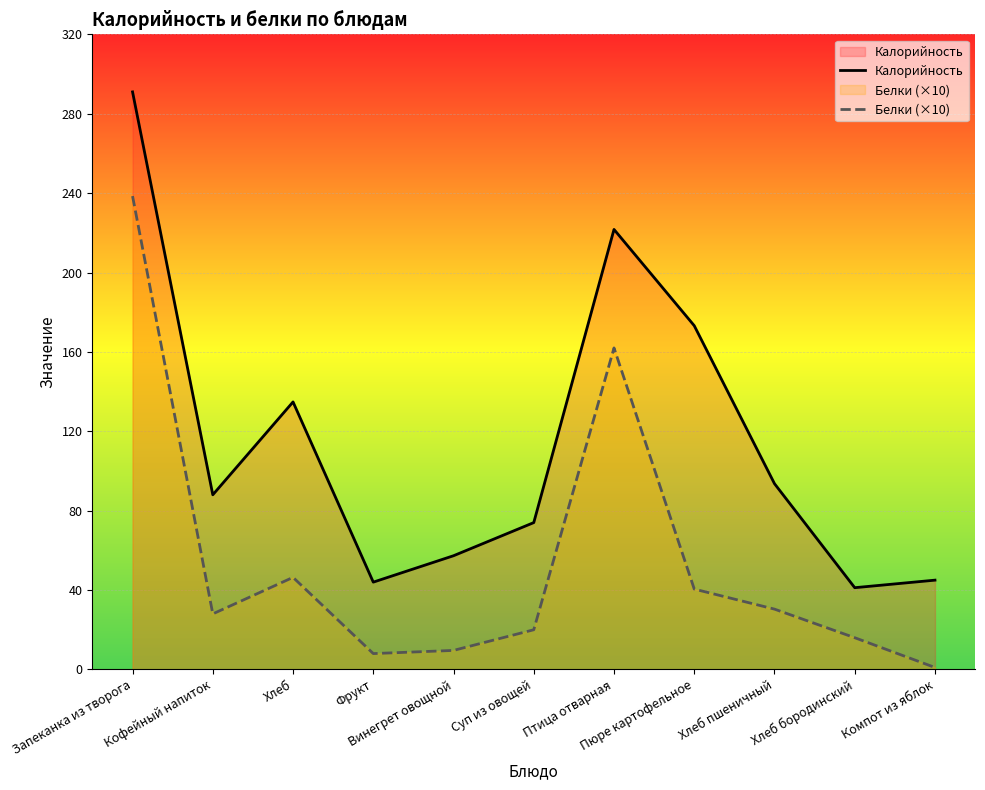

True or false: Белки (×10) and Калорийность cross at least once.

False